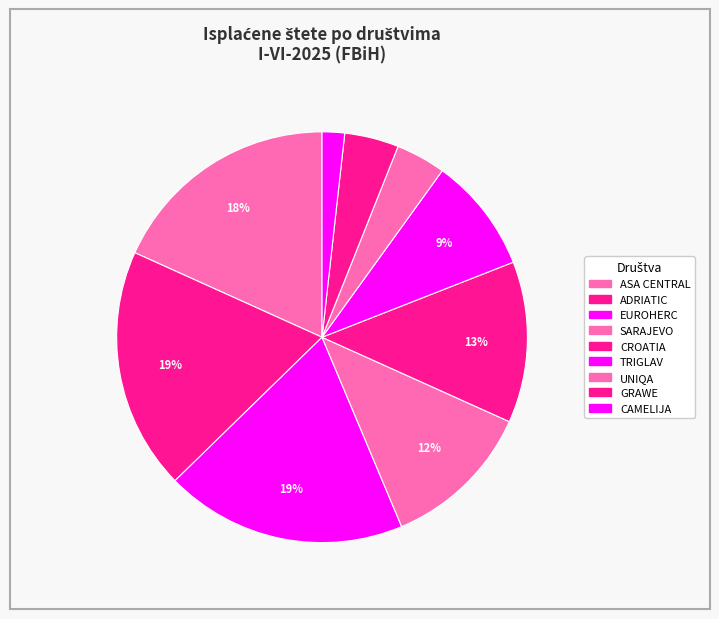

Count the number of slices in the pie.

9